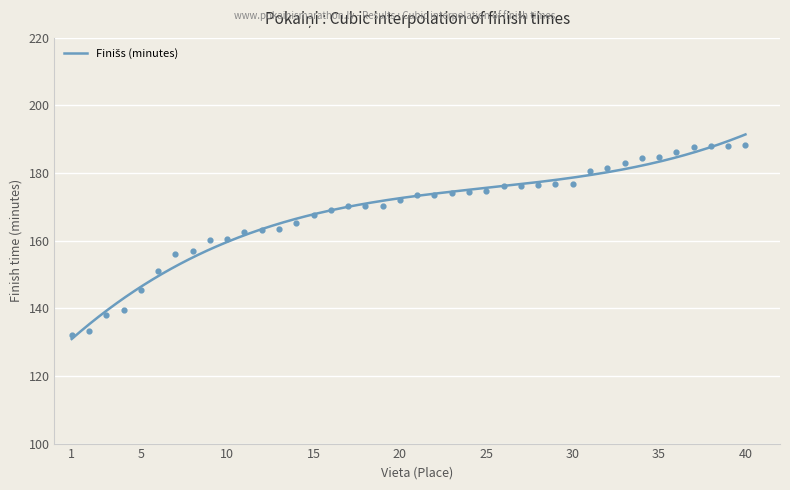

What is the ratio of the value at 30 to the value at 6?

1.2